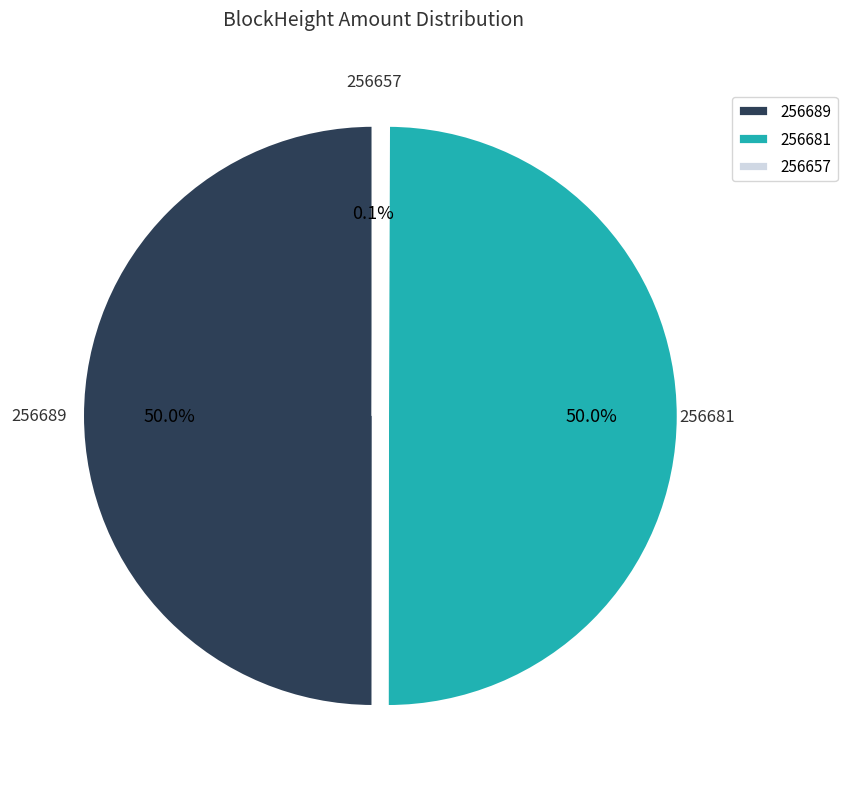

How much of the chart is everything except 256681?

50.0%